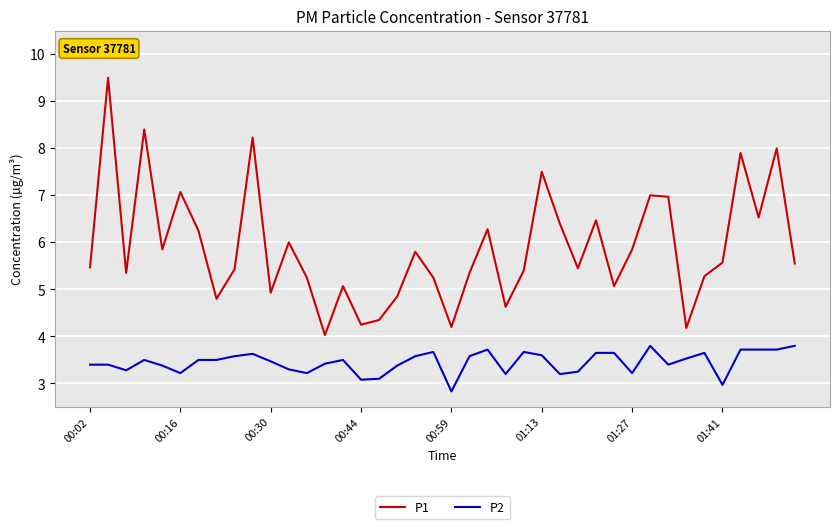

Rank the series by their average value, from lowest to highest.

P2, P1